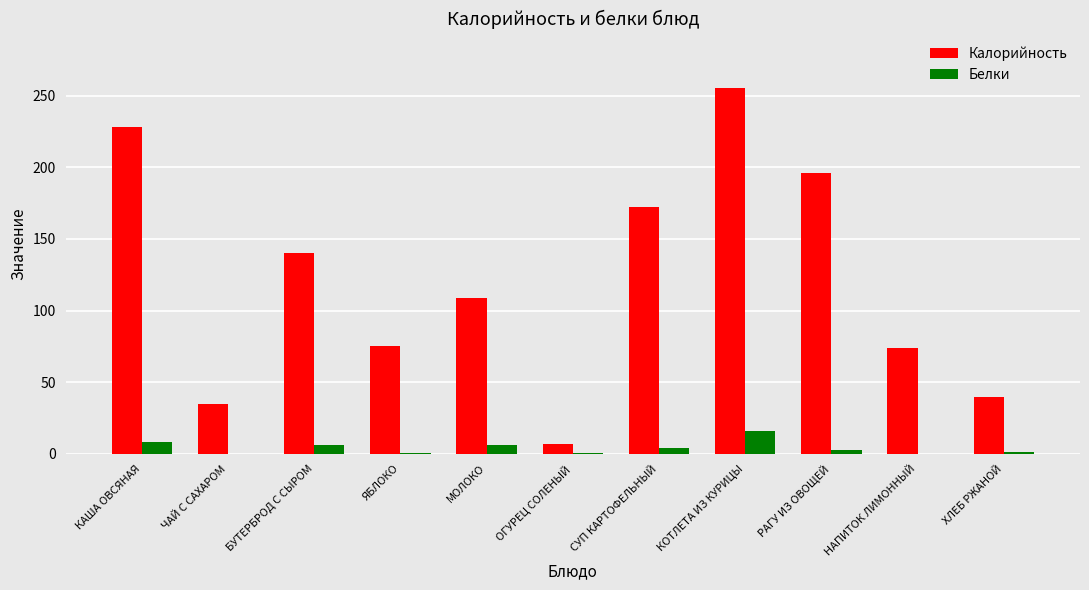

Which series has the largest range (max minus min)?

Калорийность